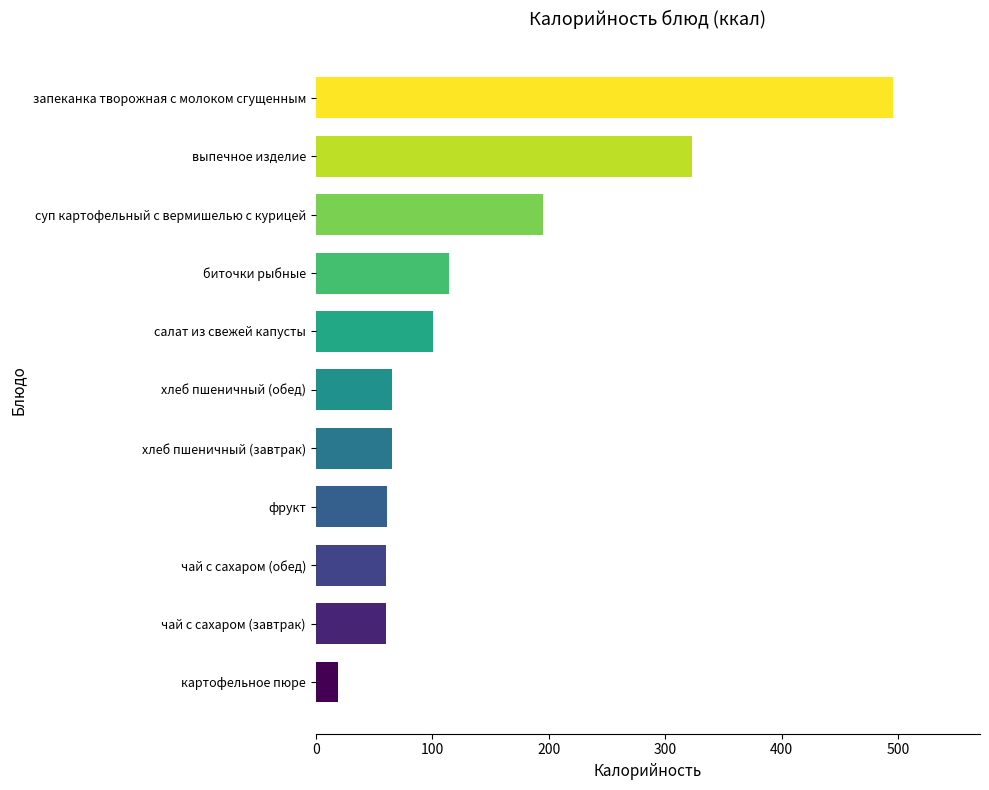

What is the difference between the maximum and minimum values?

477.2